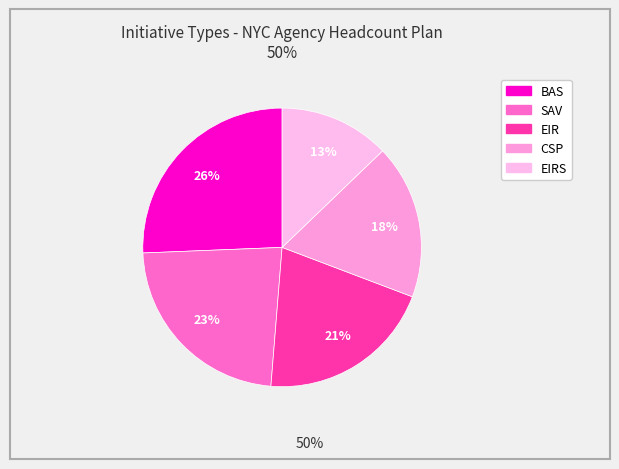

How many segments does this pie chart have?

5